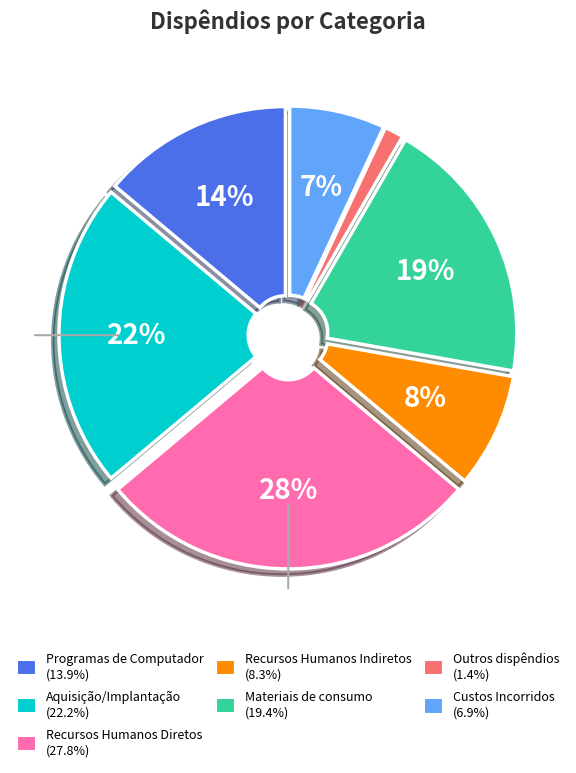

To the nearest percent, what is the average slice percentage?

14%